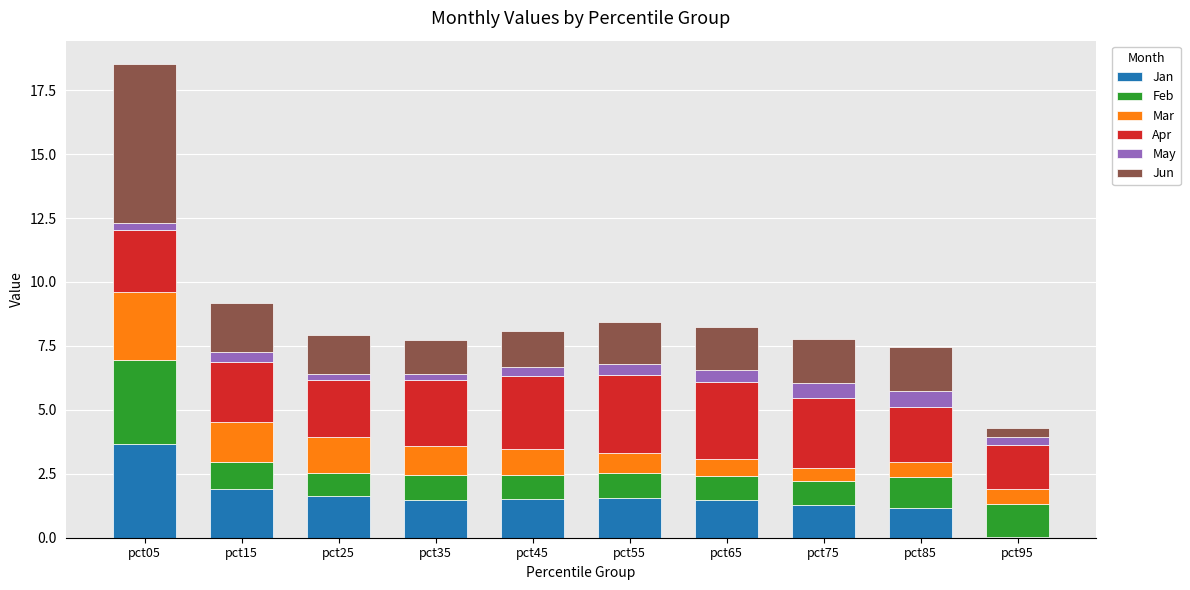

At which category is the sum across all series the highest?

pct05